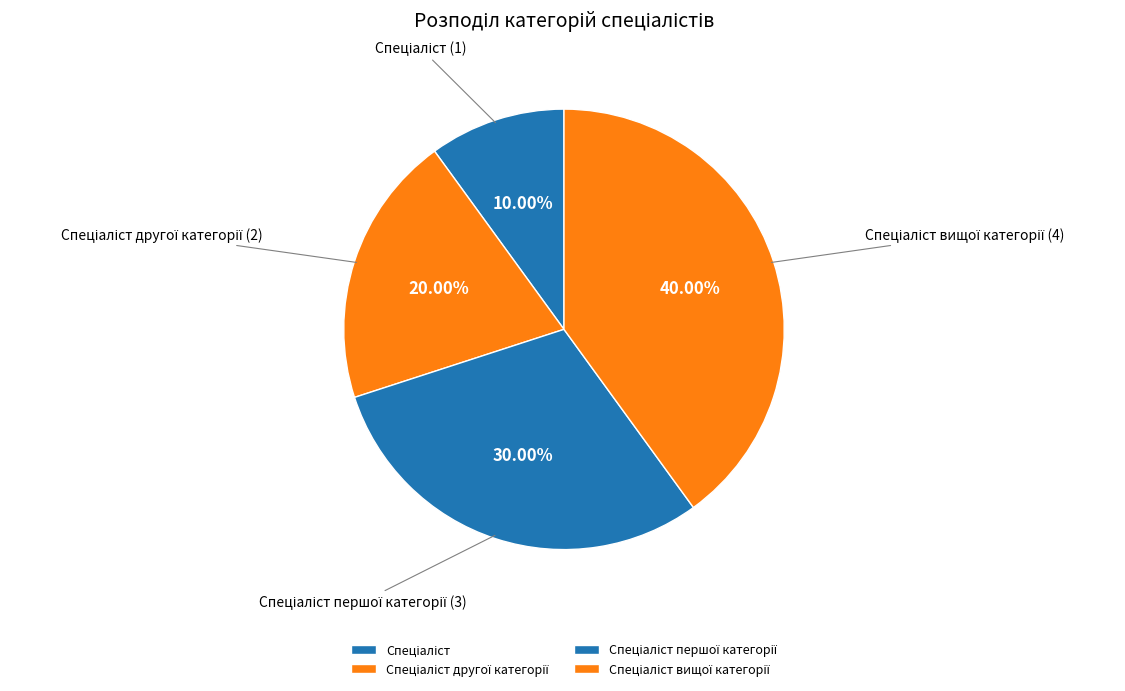

Is there a majority slice in this chart?

No